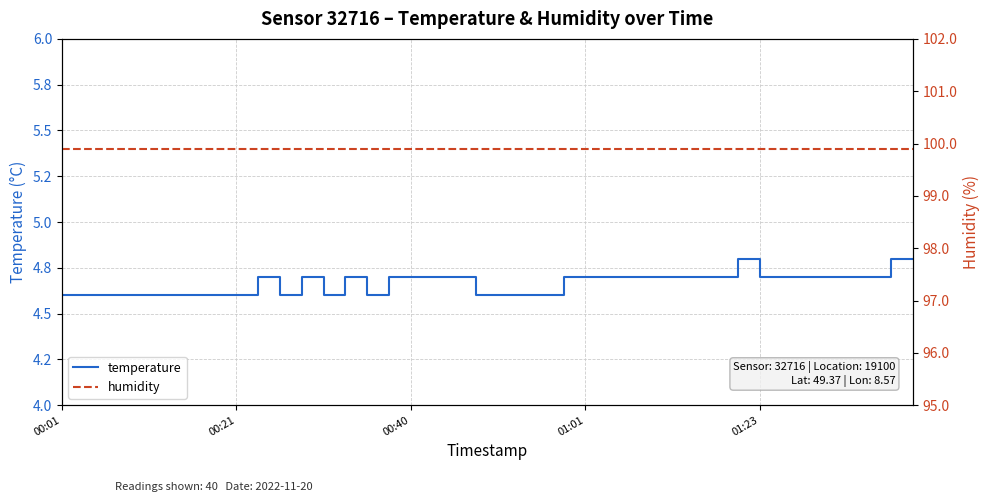

How many lines are shown in the chart?

2